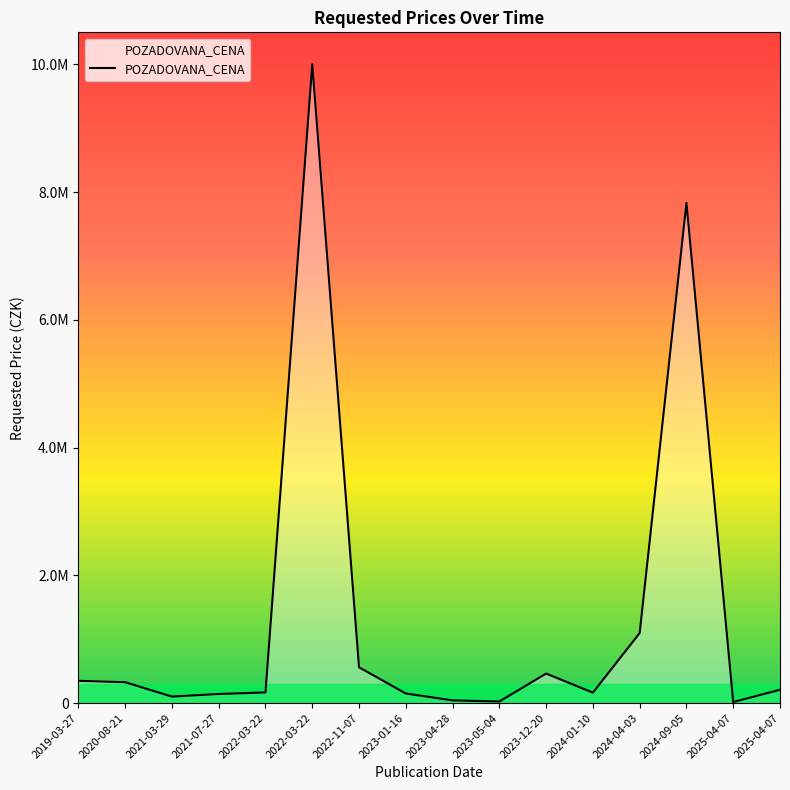

Does the chart have visible grid lines?

No